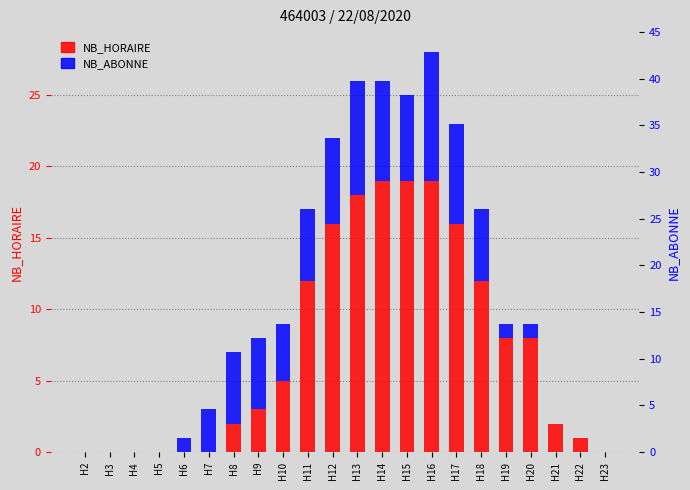

True or false: NB_ABONNE has a value of 0 at H4.

True